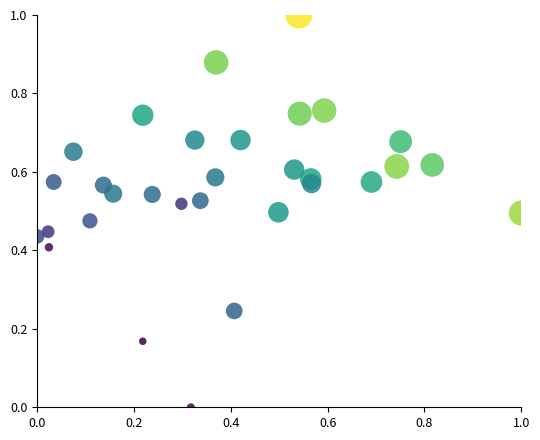

What is the range of Y values (max minus min)?

1.0